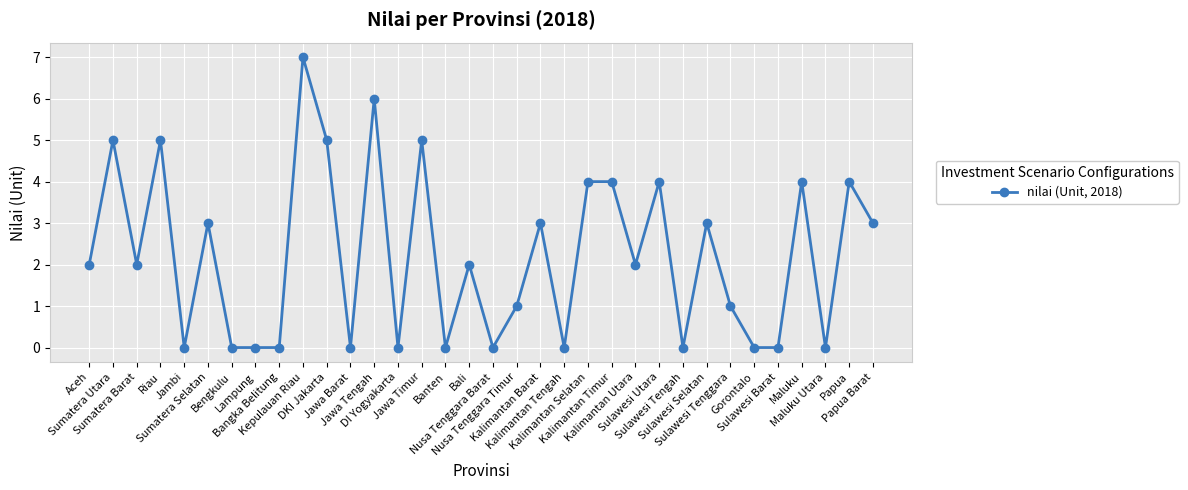

What is the difference between the second highest and minimum values?

6